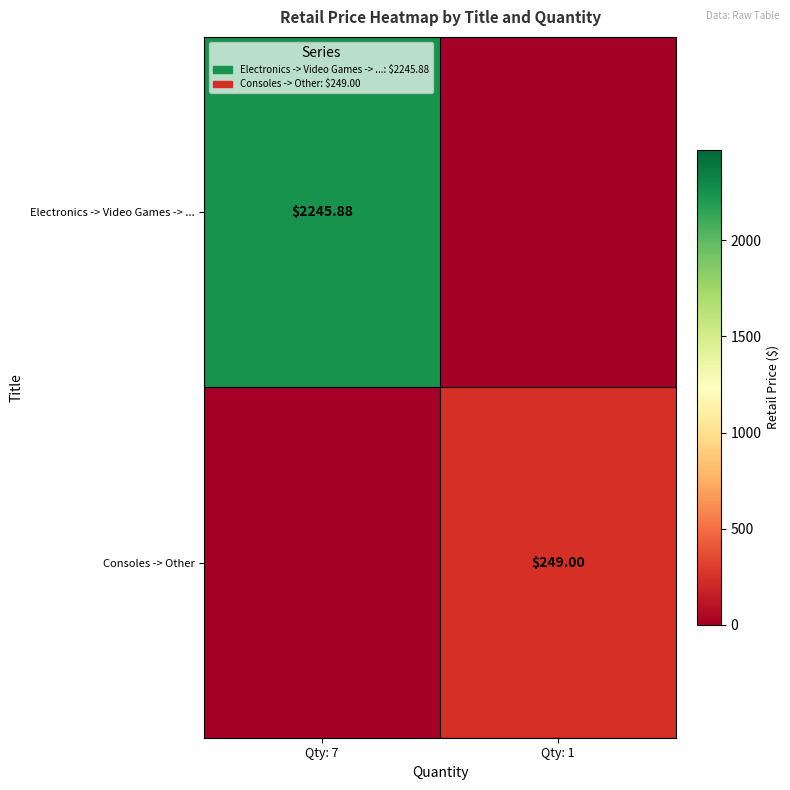

How many data points in Consoles -> Other are less than 249?

1